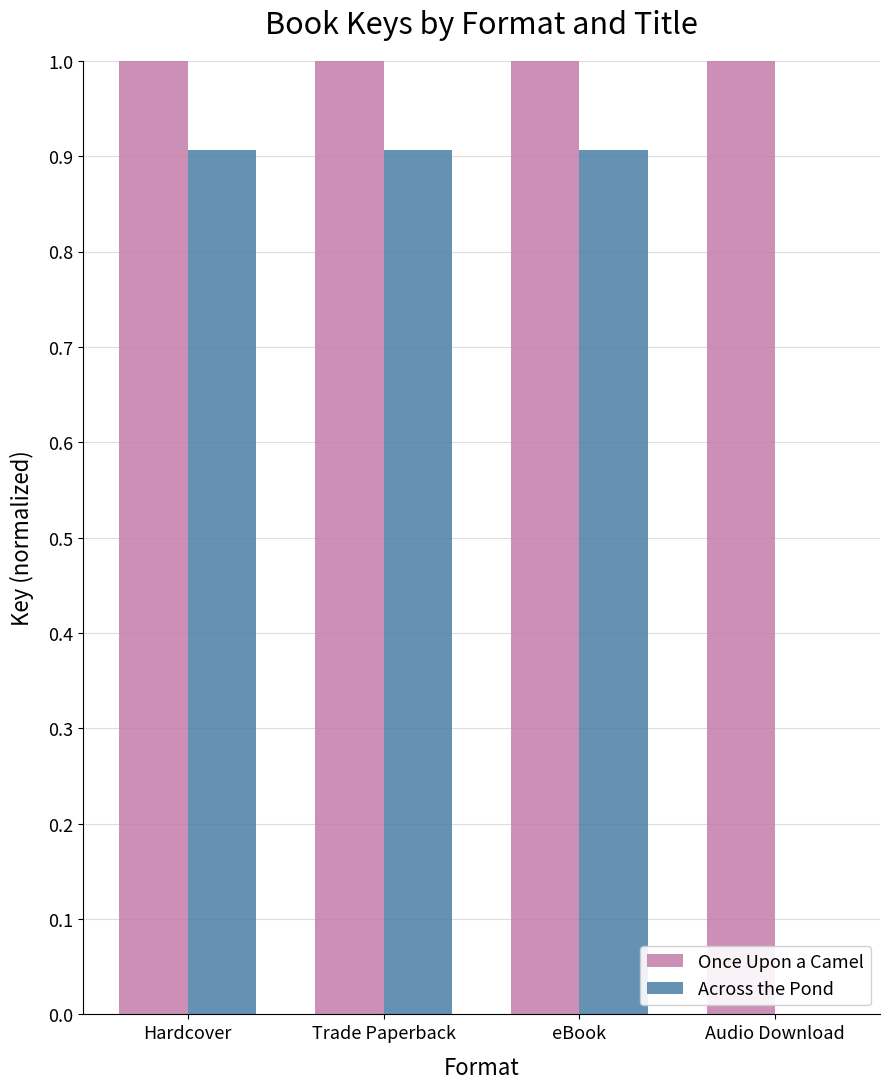

What are all the series names shown in the legend?

Once Upon a Camel, Across the Pond